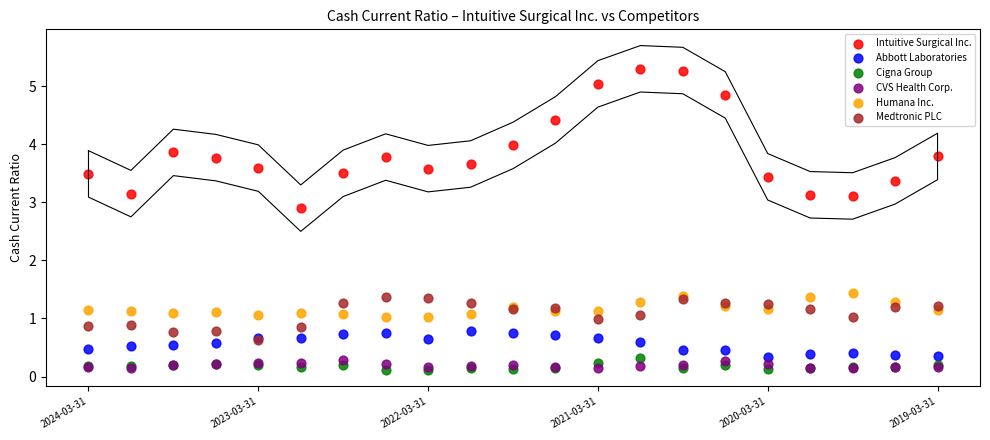

Which series reaches the maximum Y coordinate?

Intuitive Surgical Inc.